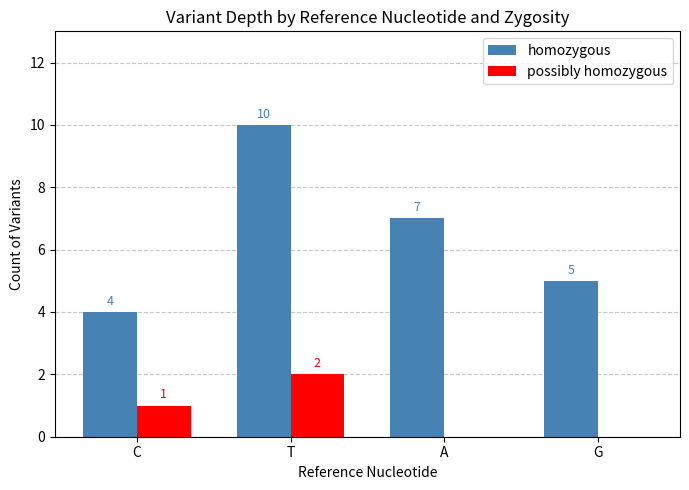

How many distinct data groups are displayed?

2